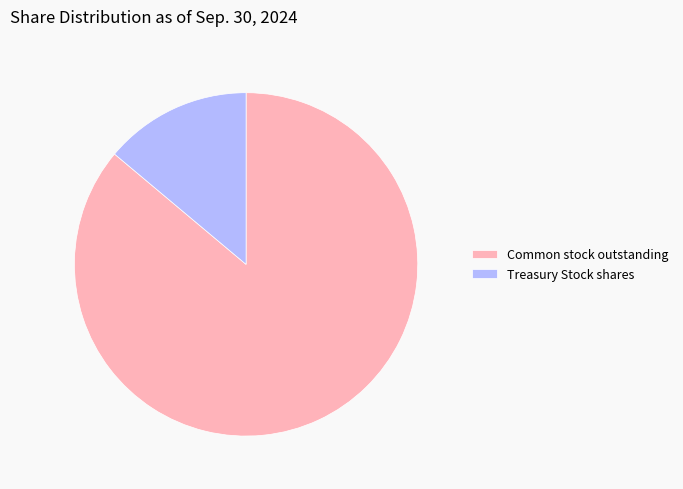

How many segments does this pie chart have?

2